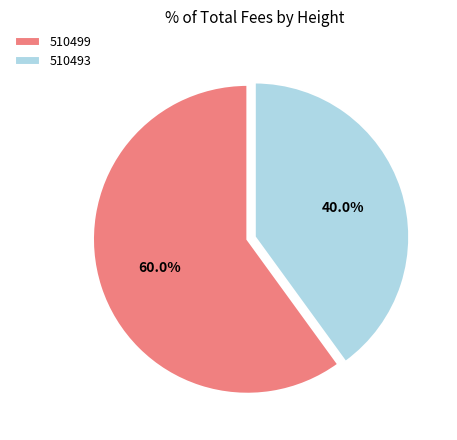

What percentage do 510499 and 510493 together represent?

100.0%